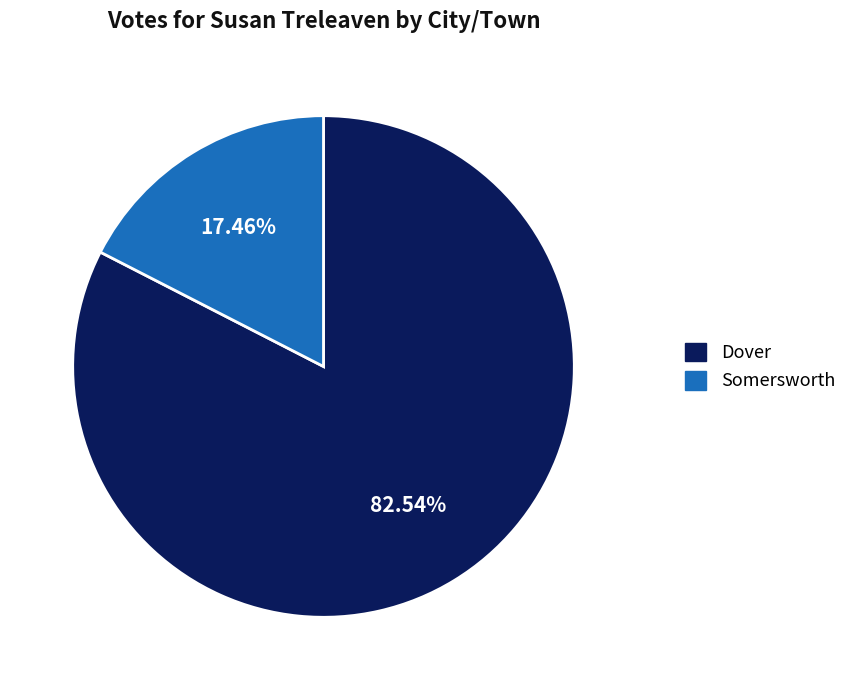

To the nearest percent, what percentage of the pie is Dover?

83%